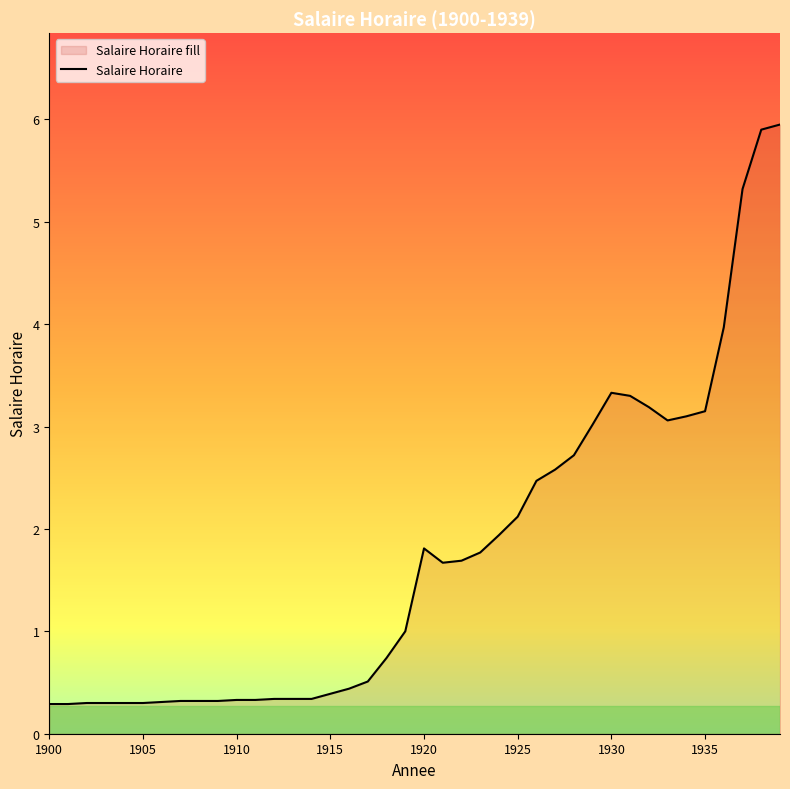

What is the minimum value shown in the chart?

0.3